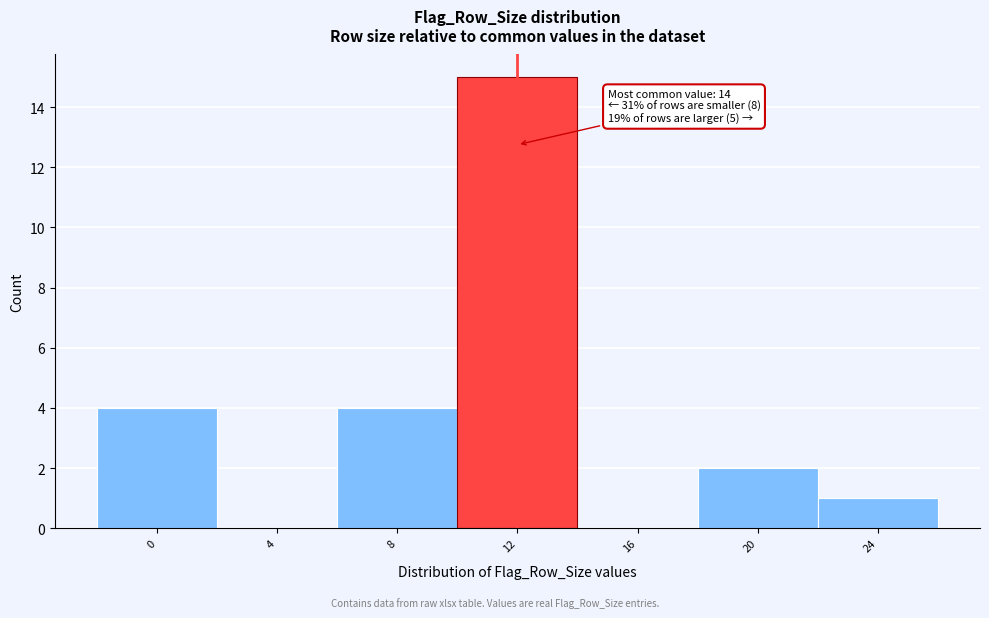

Reading left to right, what are all the values shown in this chart?

0=4	4=0	8=4	12=15	16=0	20=2	24=1